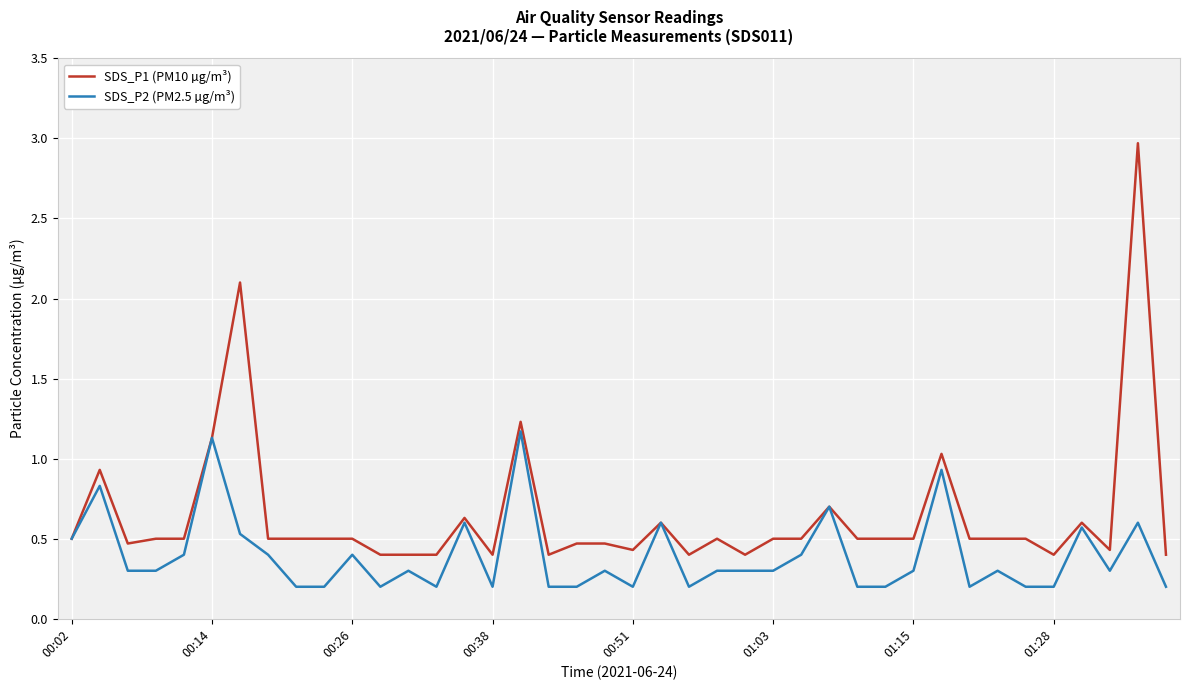

List the series in order of their peak value, highest first.

SDS_P1 (PM10 µg/m³), SDS_P2 (PM2.5 µg/m³)